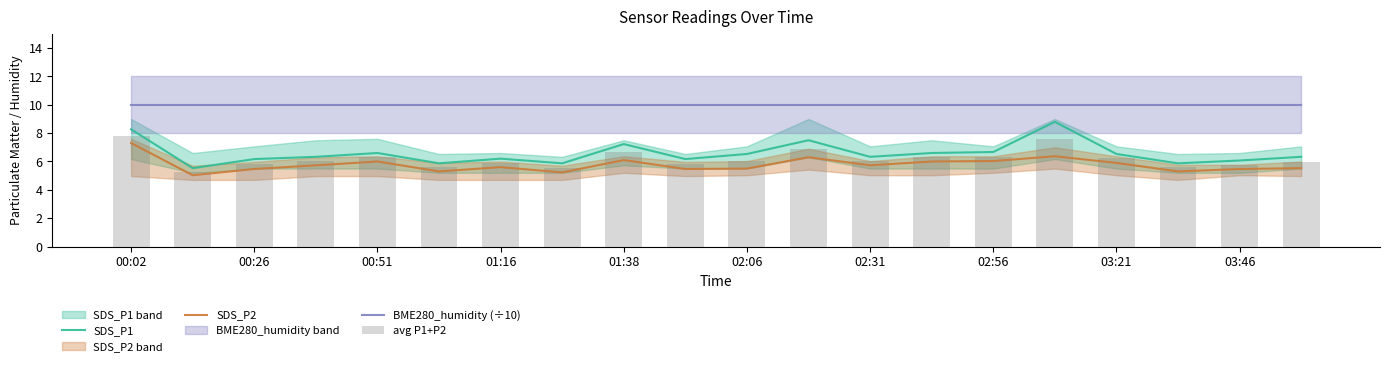

True or false: BME280_humidity (÷10) and SDS_P2 cross at least once.

False